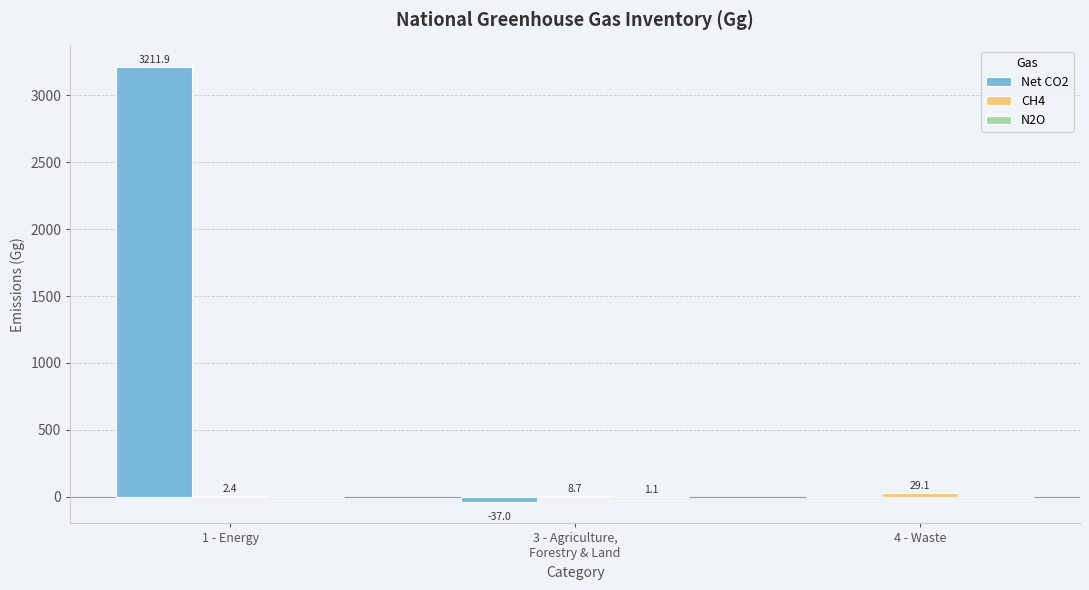

How many groups of bars are there?

3